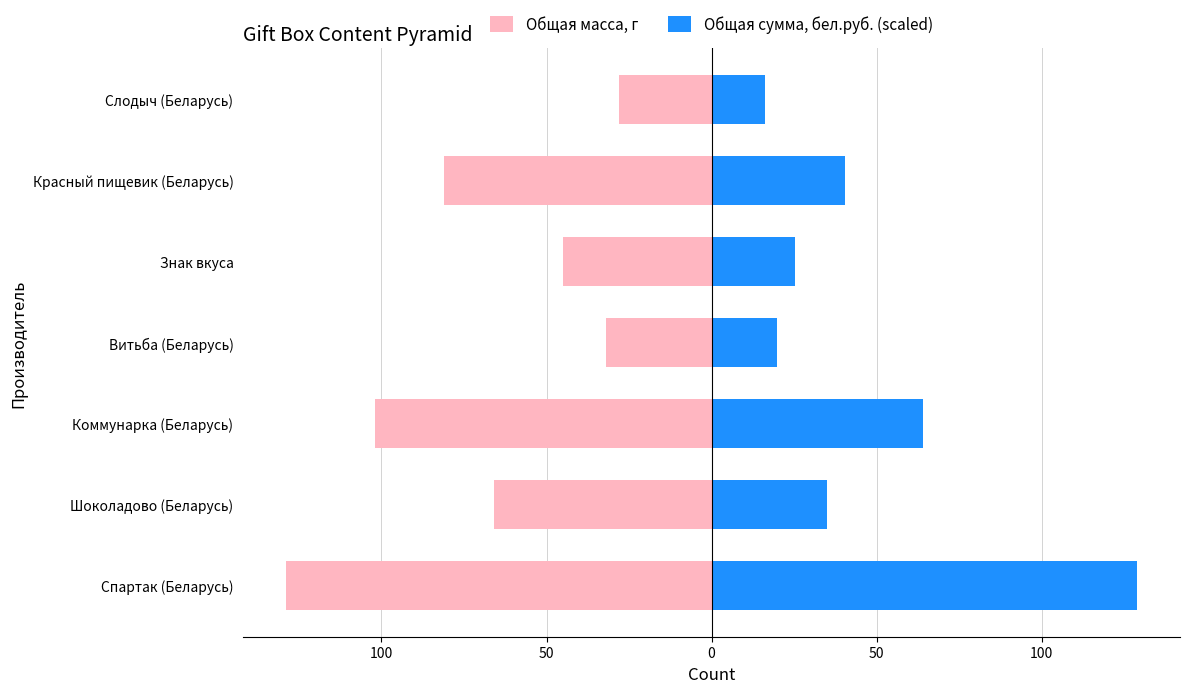

Rank the series by their maximum value, from lowest to highest.

Общая масса, г, Общая сумма, бел.руб. (scaled)